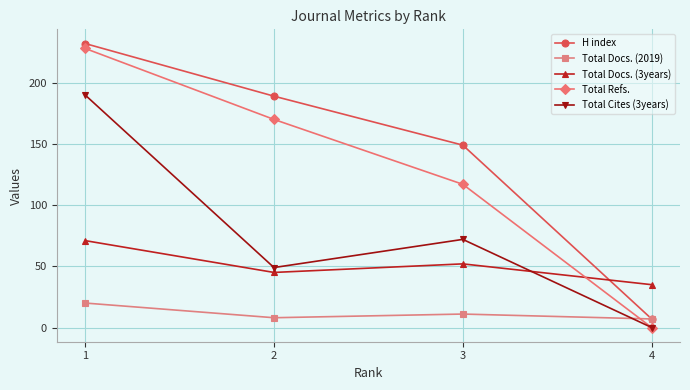

Is this an area chart (filled region under the line)?

No